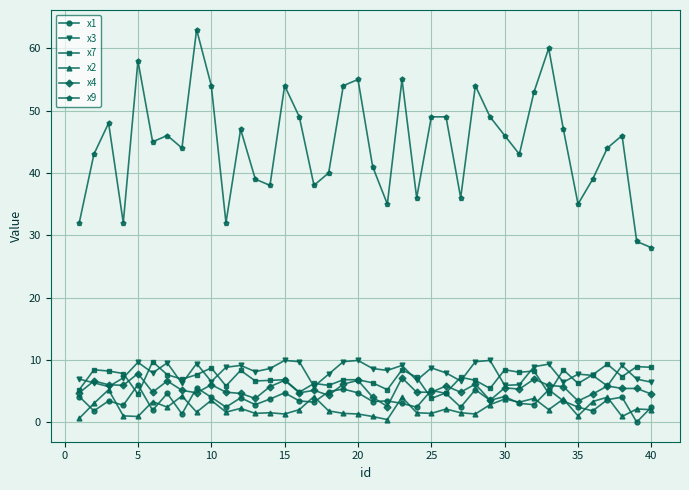

How many categories are shown in the chart?

40